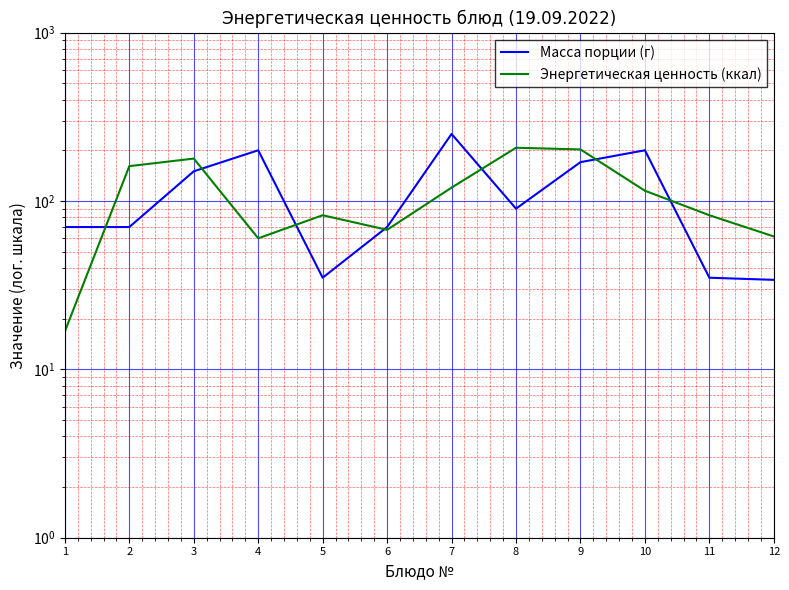

Rank the series at 6 from lowest to highest value.

Энергетическая ценность (ккал), Масса порции (г)